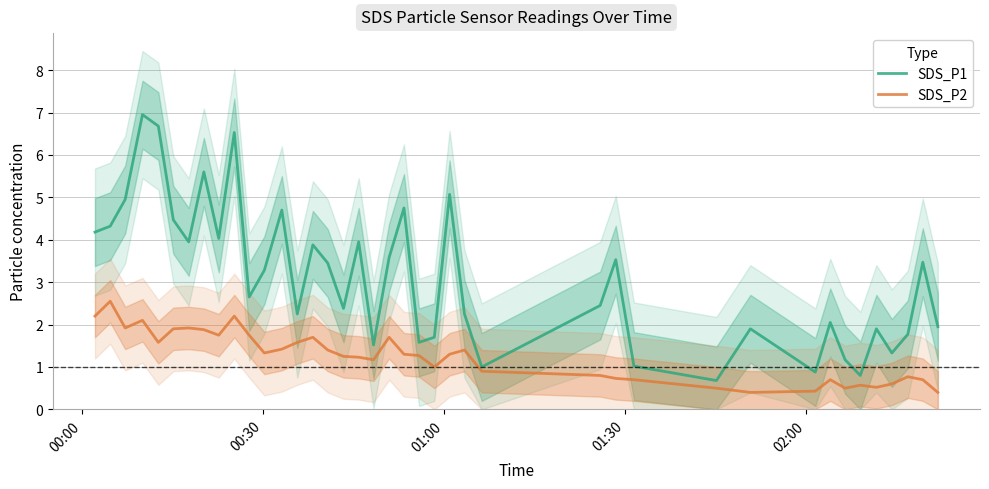

List the series in order of their overall mean, lowest first.

SDS_P2, SDS_P1